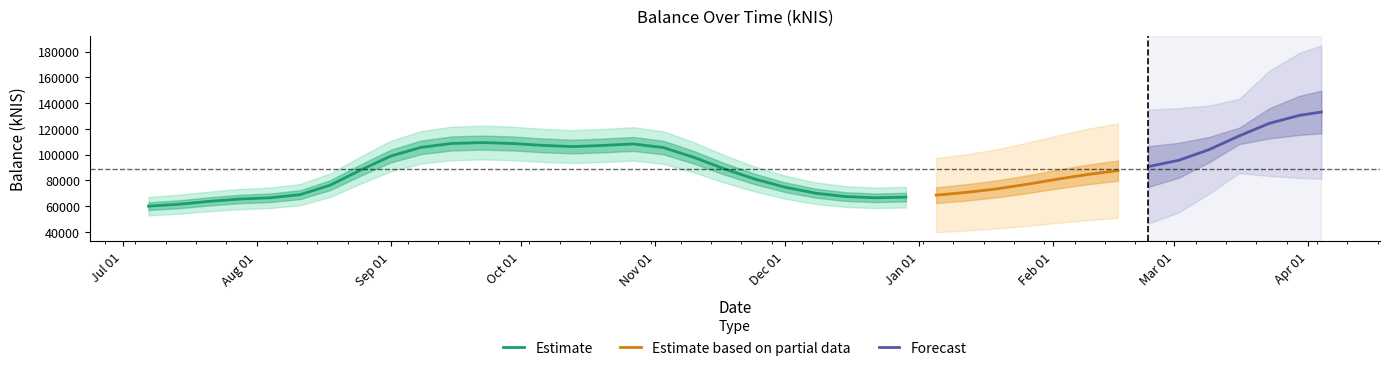

At which label does the data first exceed 87397?

2022-08-25